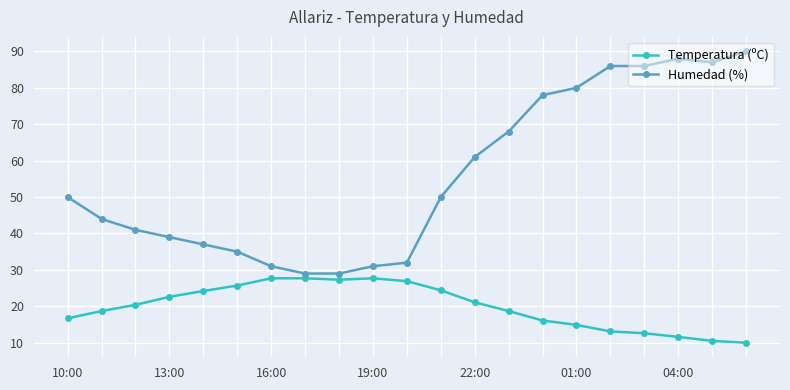

What is the greatest value displayed?

90.0